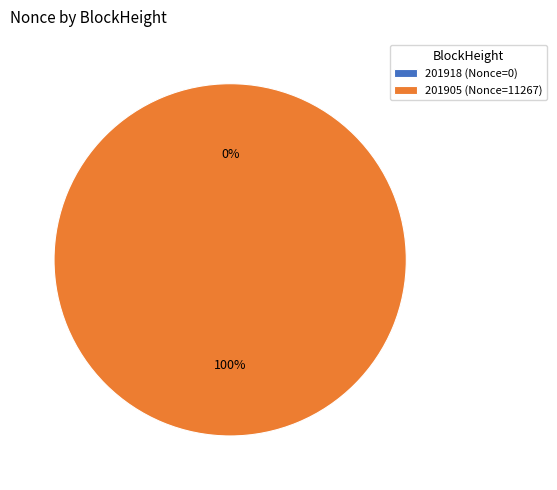

Count the number of slices in the pie.

2